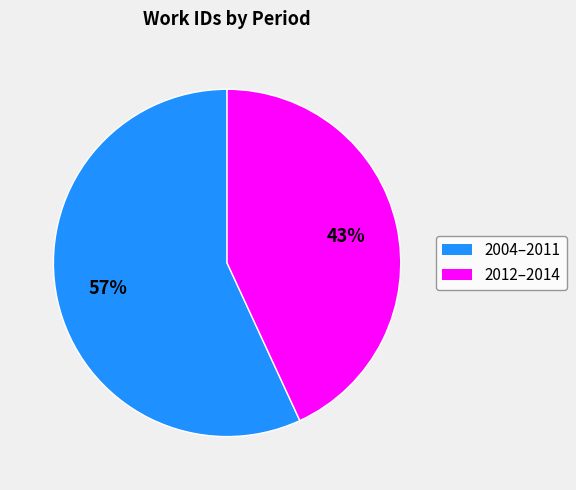

Is there a majority slice in this chart?

Yes